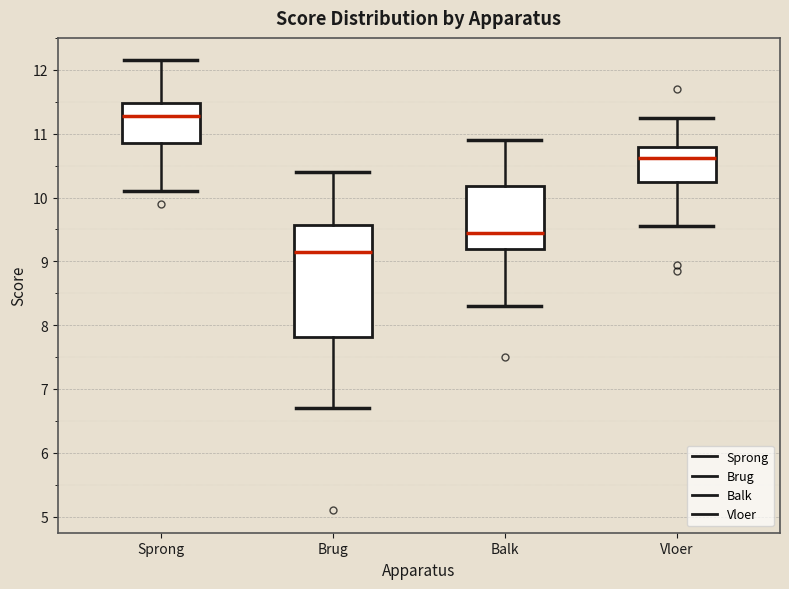

Where does the upper whisker of the box for Balk end on the y-axis? The values are not printed on the chart, so give them approximately, as read against the axis.

10.9